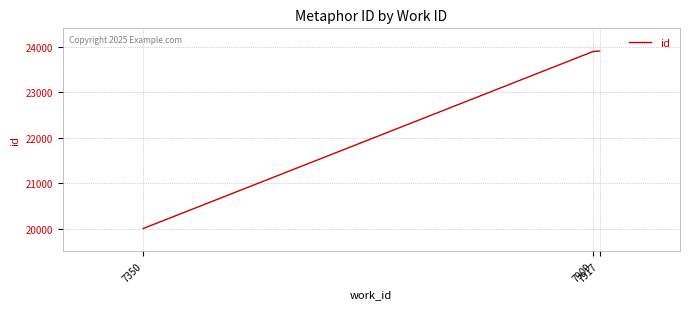

What is the change in value from 7350 to 7909?

+3895